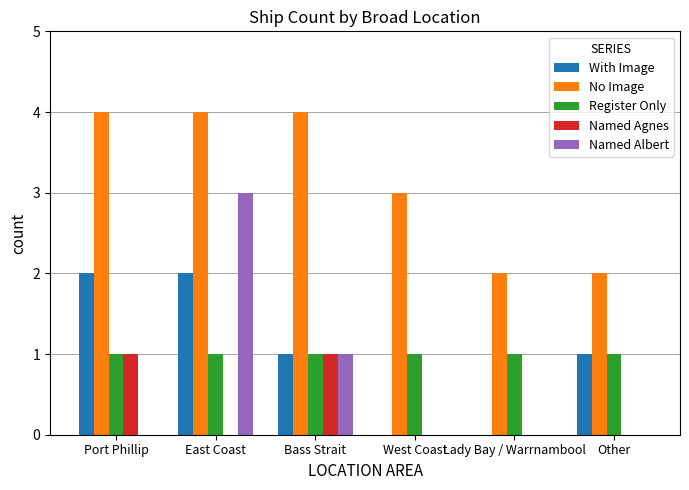

Reading right to left, extract all data points from this chart.

With Image: 1	0	0	1	2	2
No Image: 2	2	3	4	4	4
Register Only: 1	1	1	1	1	1
Named Agnes: 0	0	0	1	0	1
Named Albert: 0	0	0	1	3	0